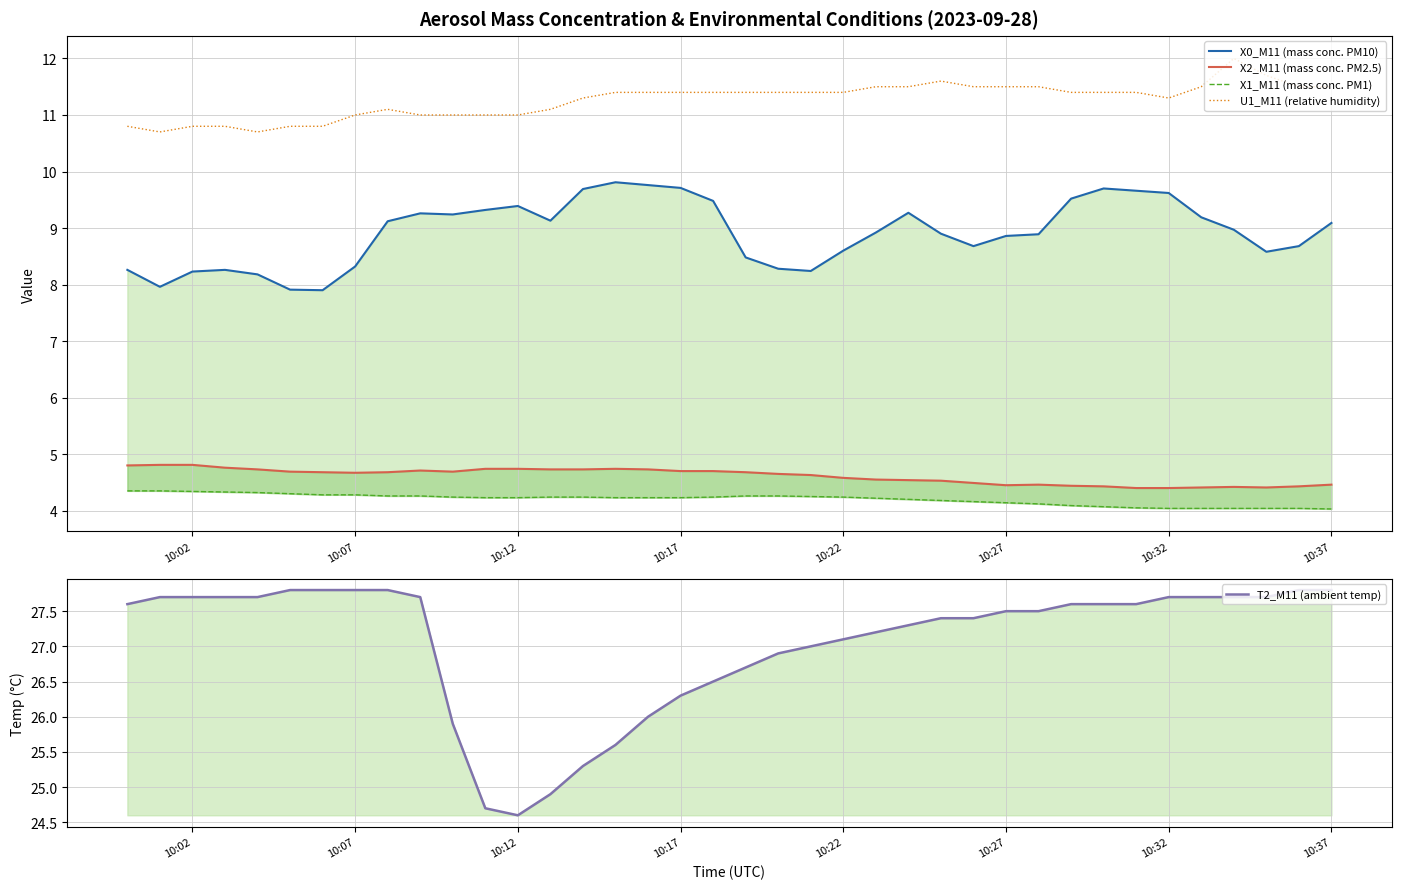

What is the highest value of the U1_M11 (relative humidity) series?

12.0